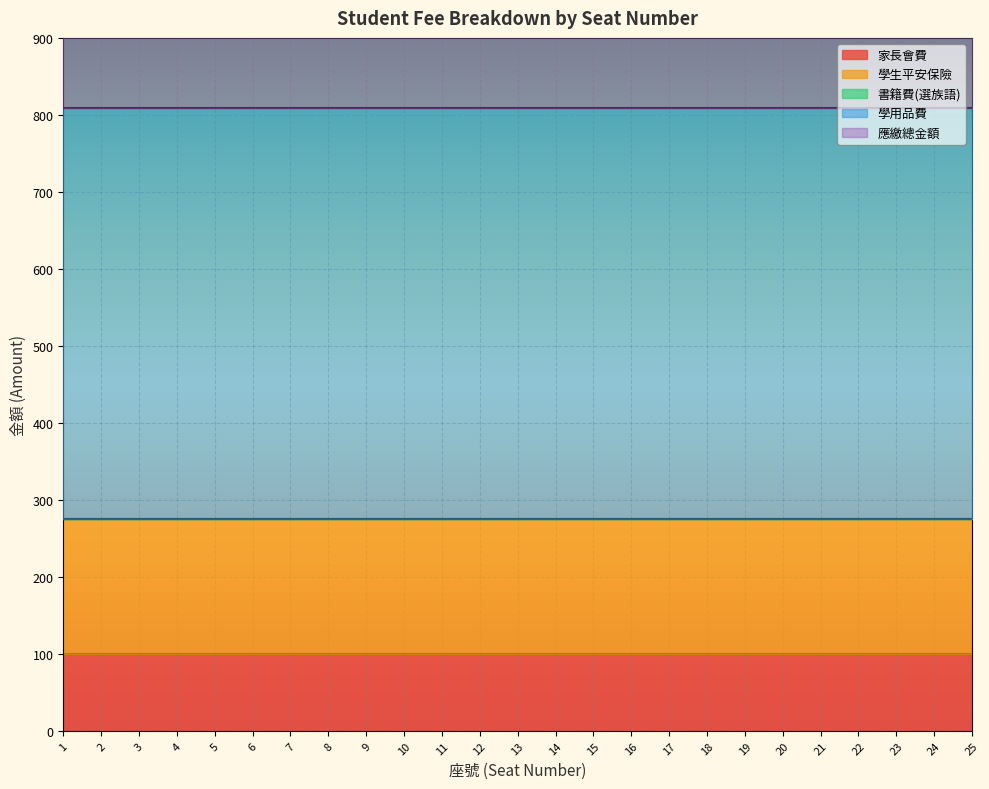

True or false: 學用品費 has a value of 534 at 23.

True